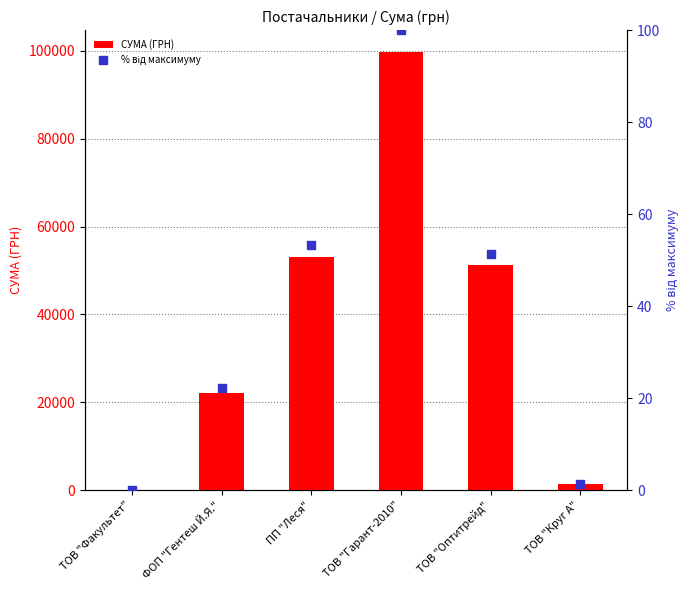

At how many categories does at least one series exceed 62454?

1